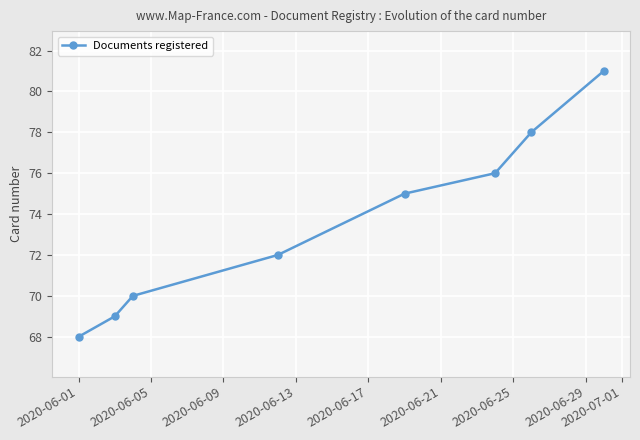

What is the sum of all values?

589